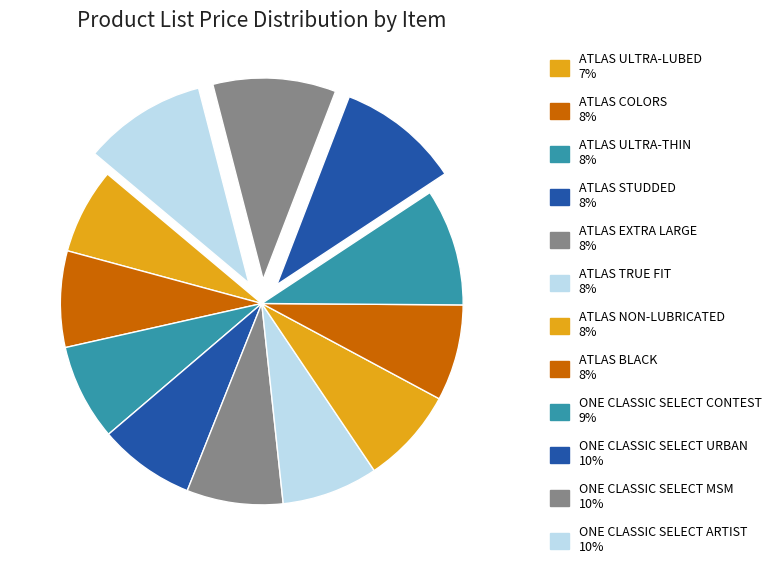

How many slices are in this pie chart?

12